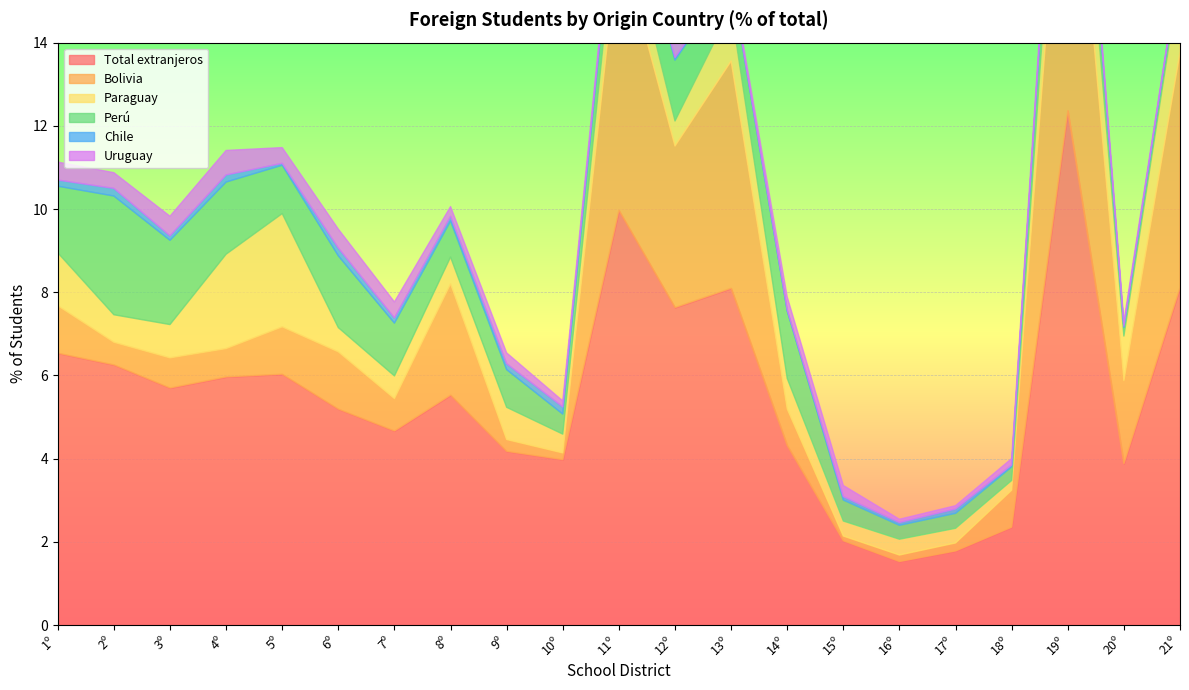

Where is the first local minimum for Perú?

5º